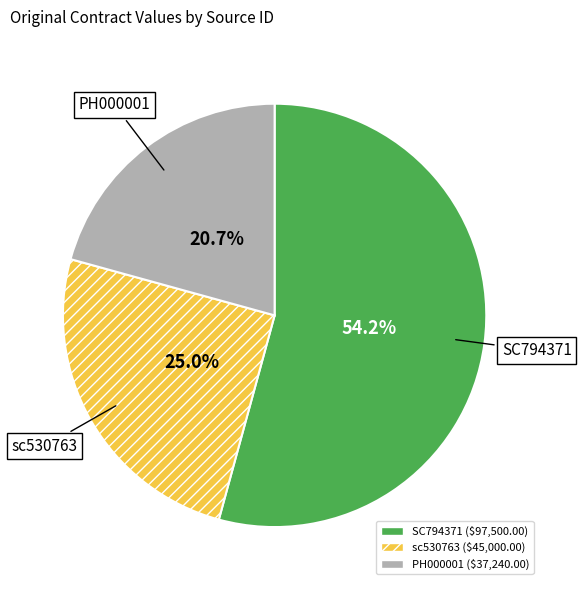

Rank the categories by value from lowest to highest.

PH000001, sc530763, SC794371